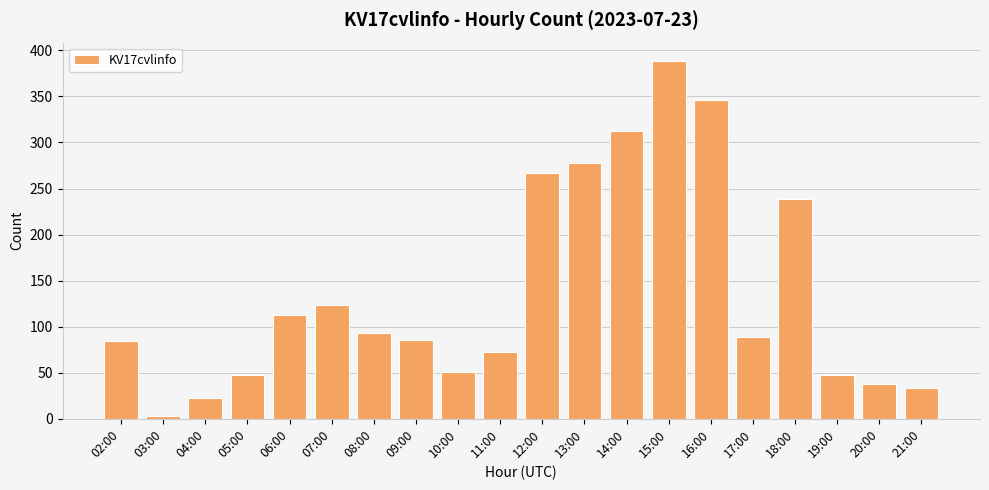

Reading right to left, list all the values displayed in this chart.

33	38	47	239	89	346	389	312	278	267	72	51	86	93	124	113	47	23	3	84